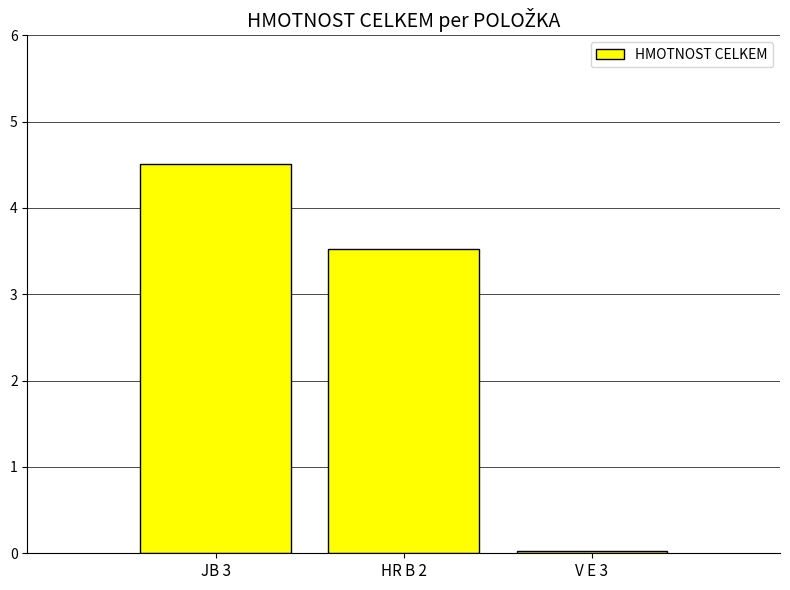

What is the maximum value shown in the chart?

4.5